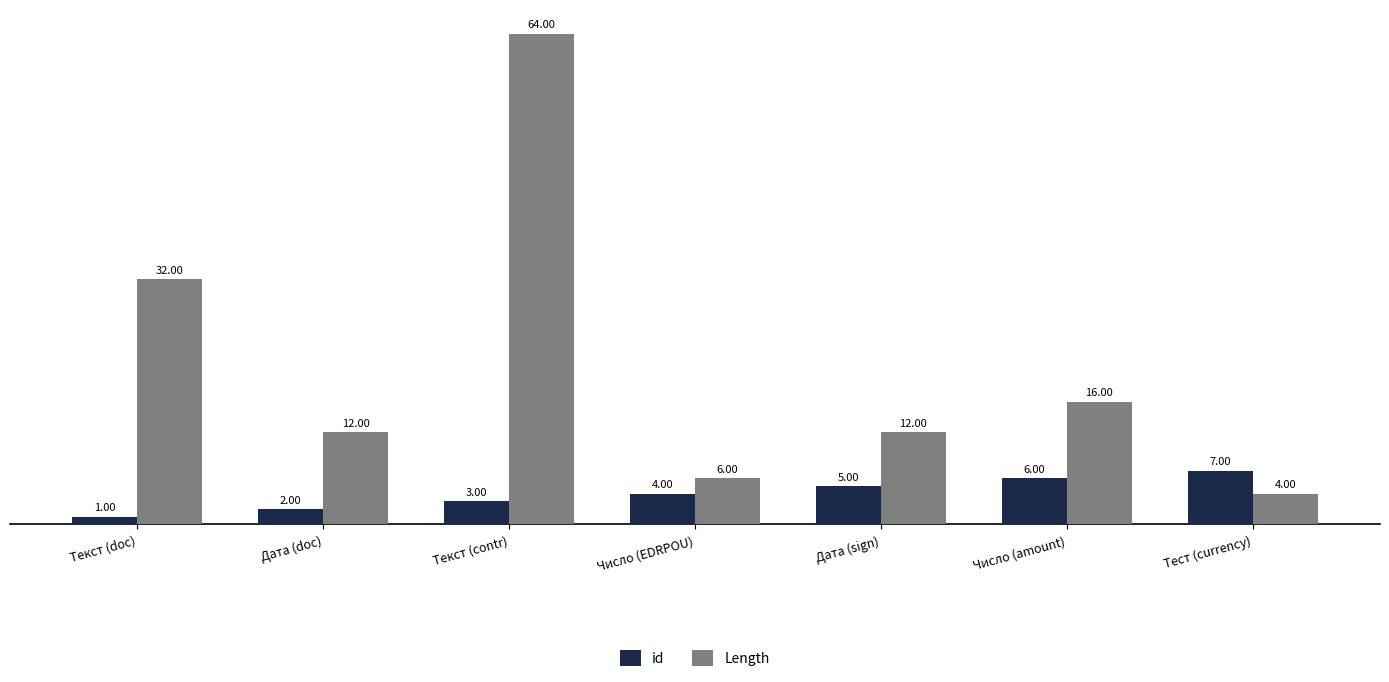

How many groups of bars are there?

7